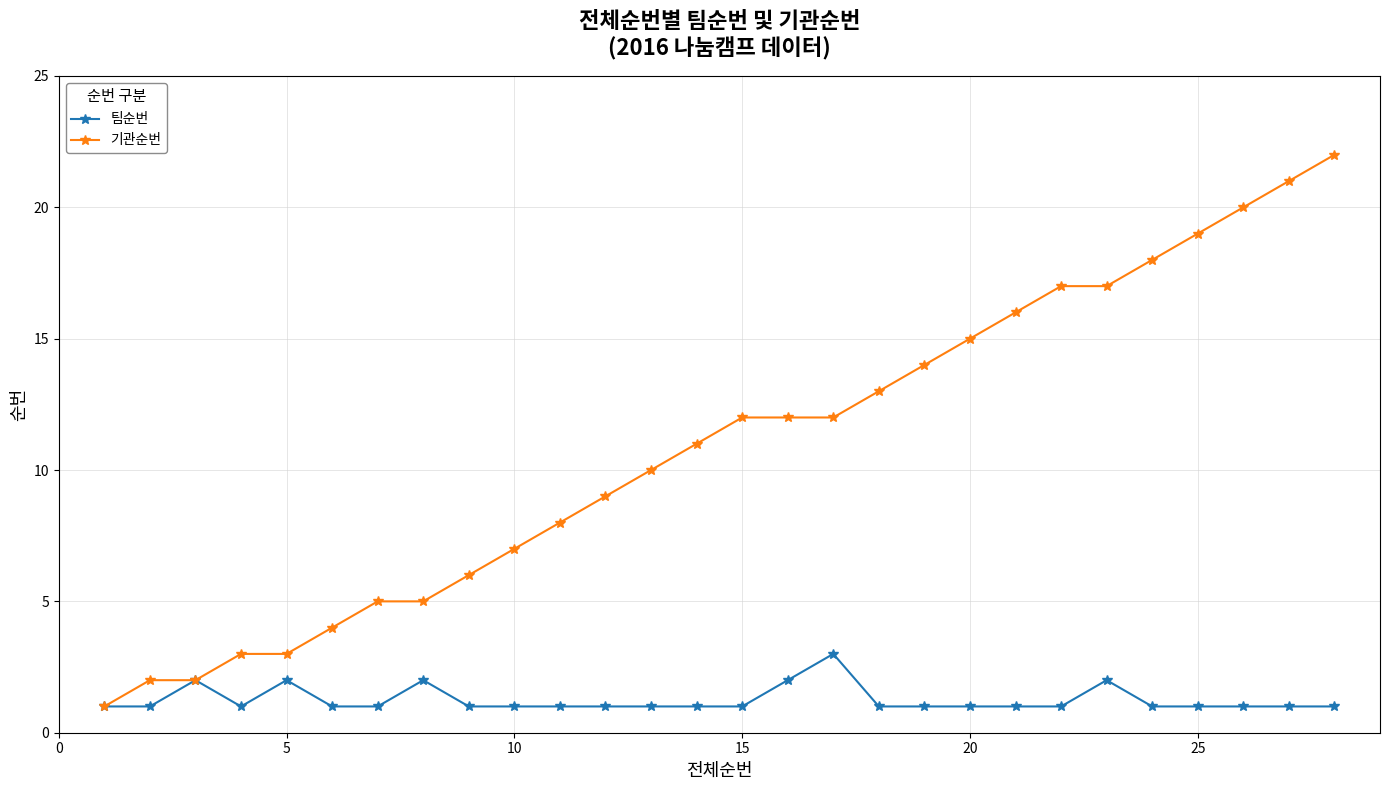

Reading right to left, list all the values displayed in this chart.

팀순번: 1	1	1	1	1	2	1	1	1	1	1	3	2	1	1	1	1	1	1	1	2	1	1	2	1	2	1	1
기관순번: 22	21	20	19	18	17	17	16	15	14	13	12	12	12	11	10	9	8	7	6	5	5	4	3	3	2	2	1